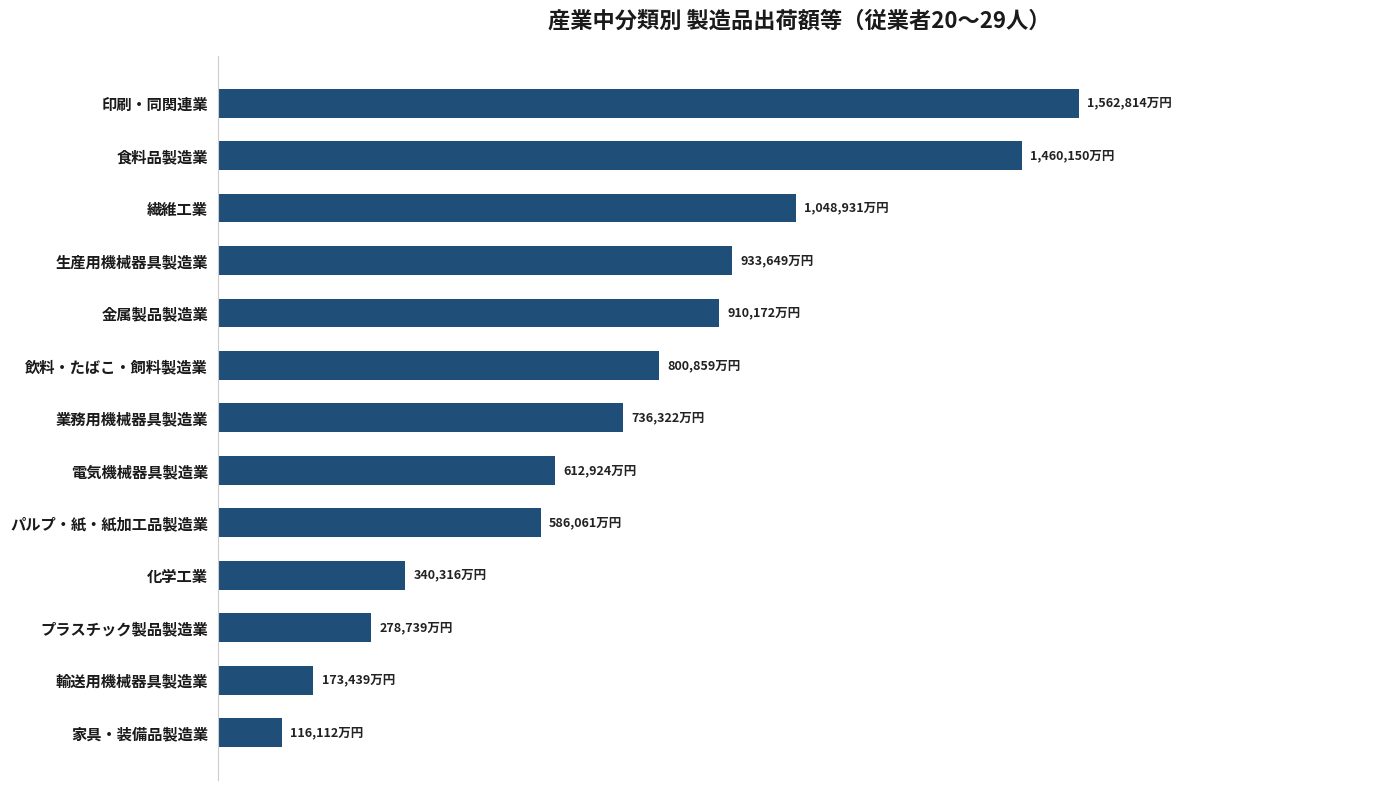

What is the sum of all values?

9560488